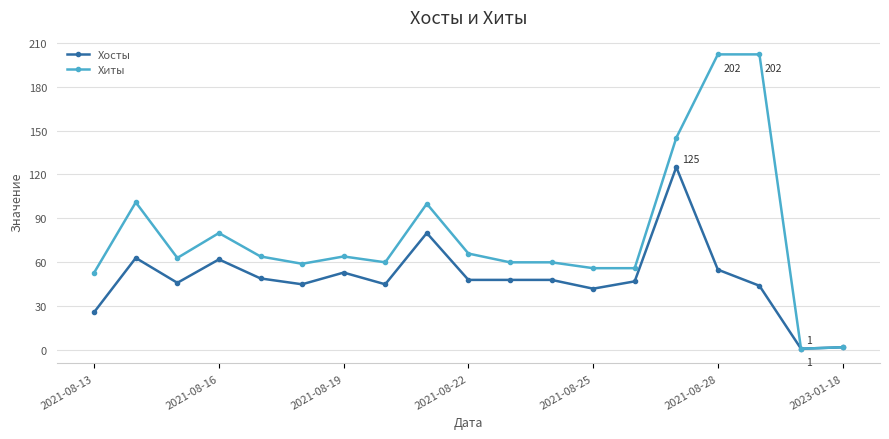

What is the difference between the maximum and minimum values in the Хиты series?

201